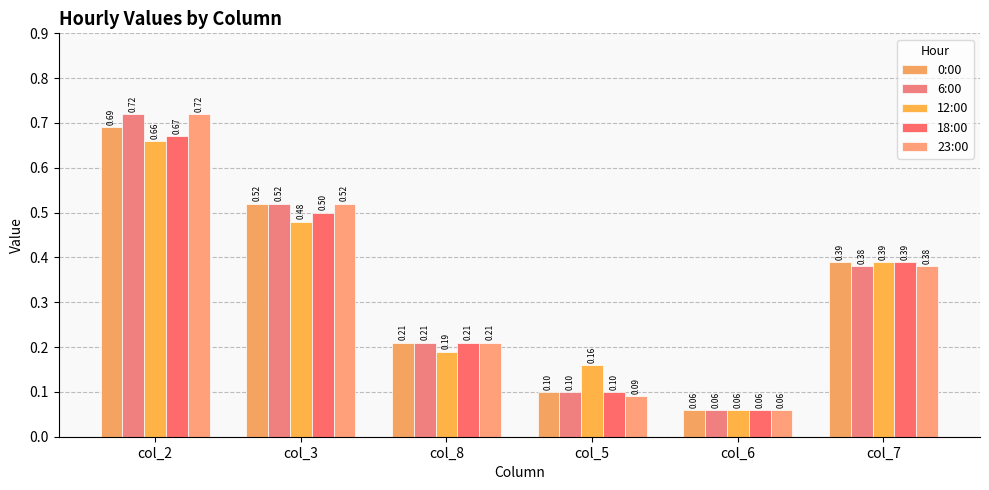

What is the label of the 3rd bar from the left?

col_8